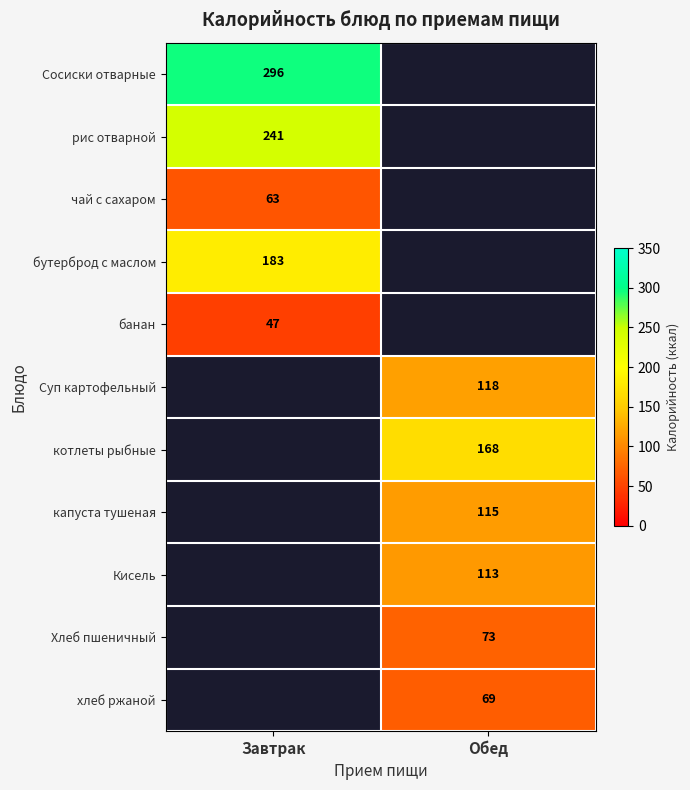

The Хлеб пшеничный series shows 109 at Обед. True or false?

False